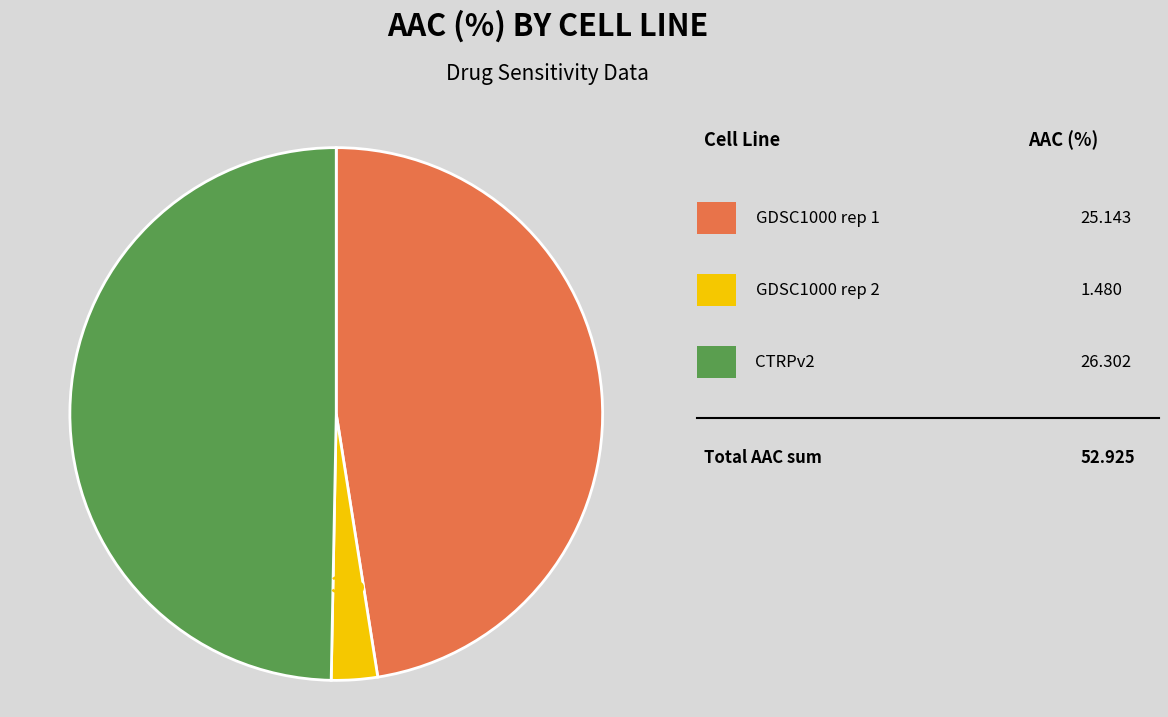

To the nearest percent, what is the difference between the largest and smallest slice percentages?

47%